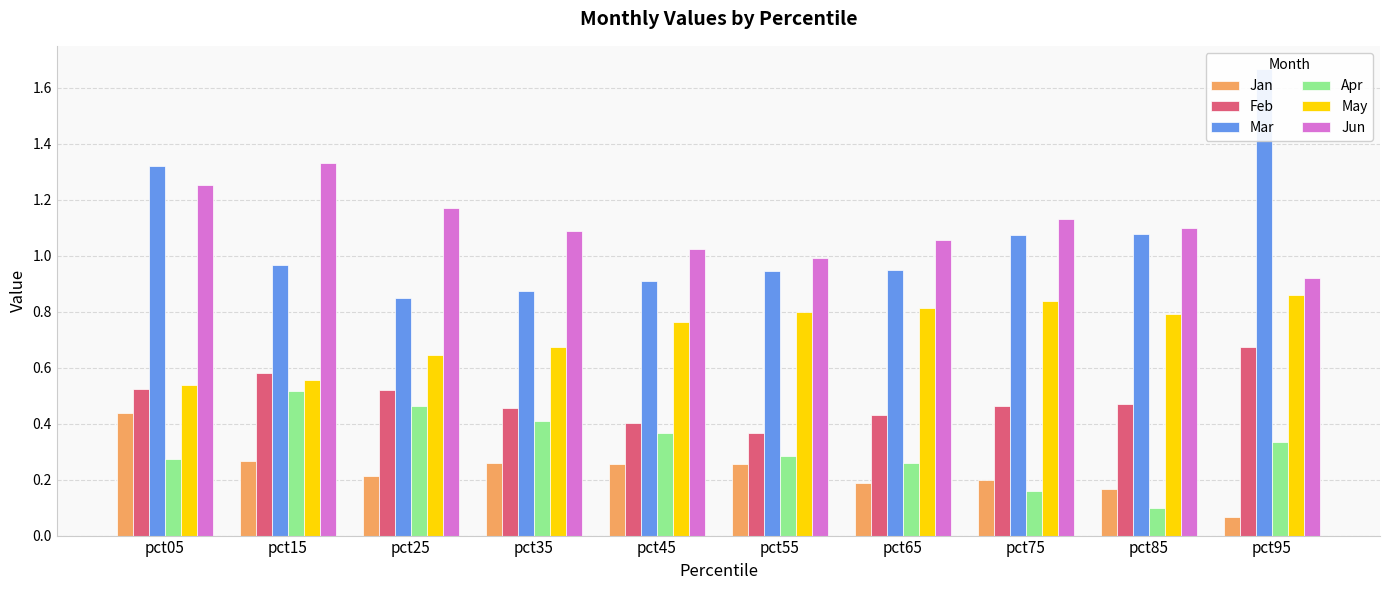

The value of Feb at pct15 is 0.6. True or false?

True